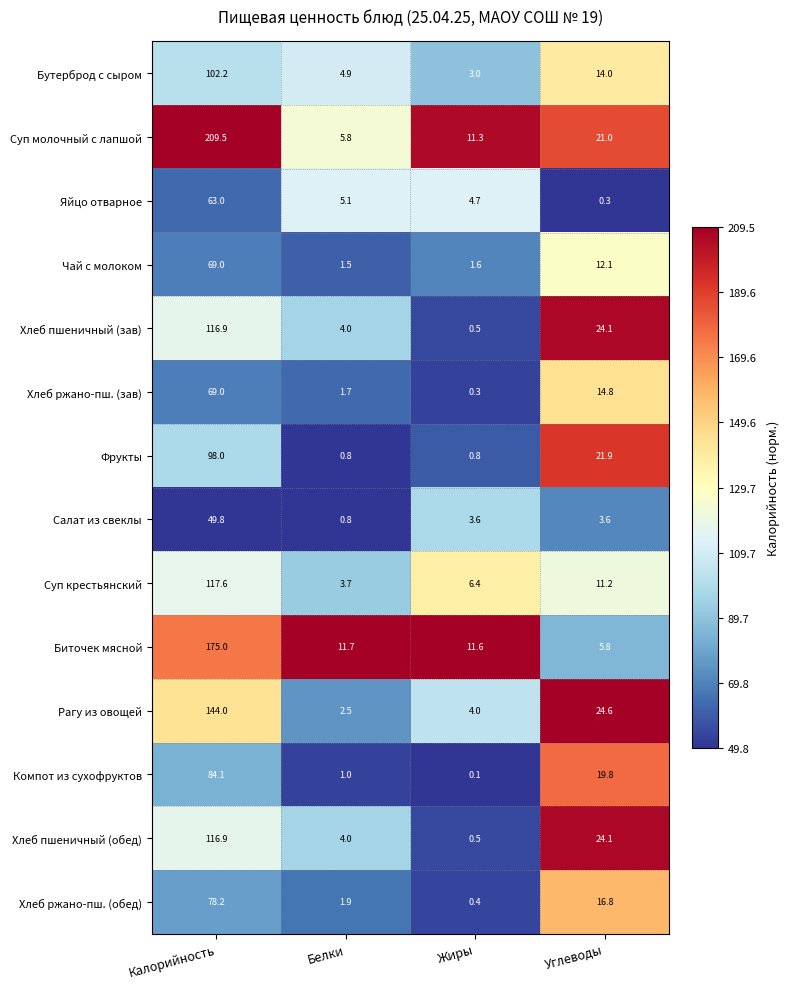

The Бутерброд с сыром series shows 43.9 at Калорийность. True or false?

False